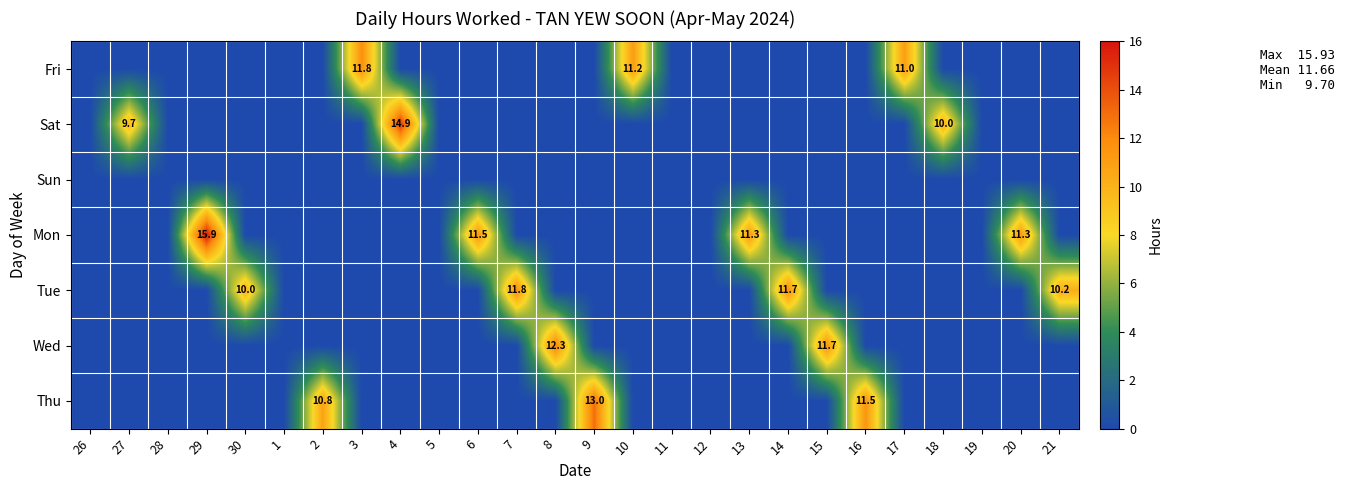

Is it true that Fri equals 11.0 at 17?

True